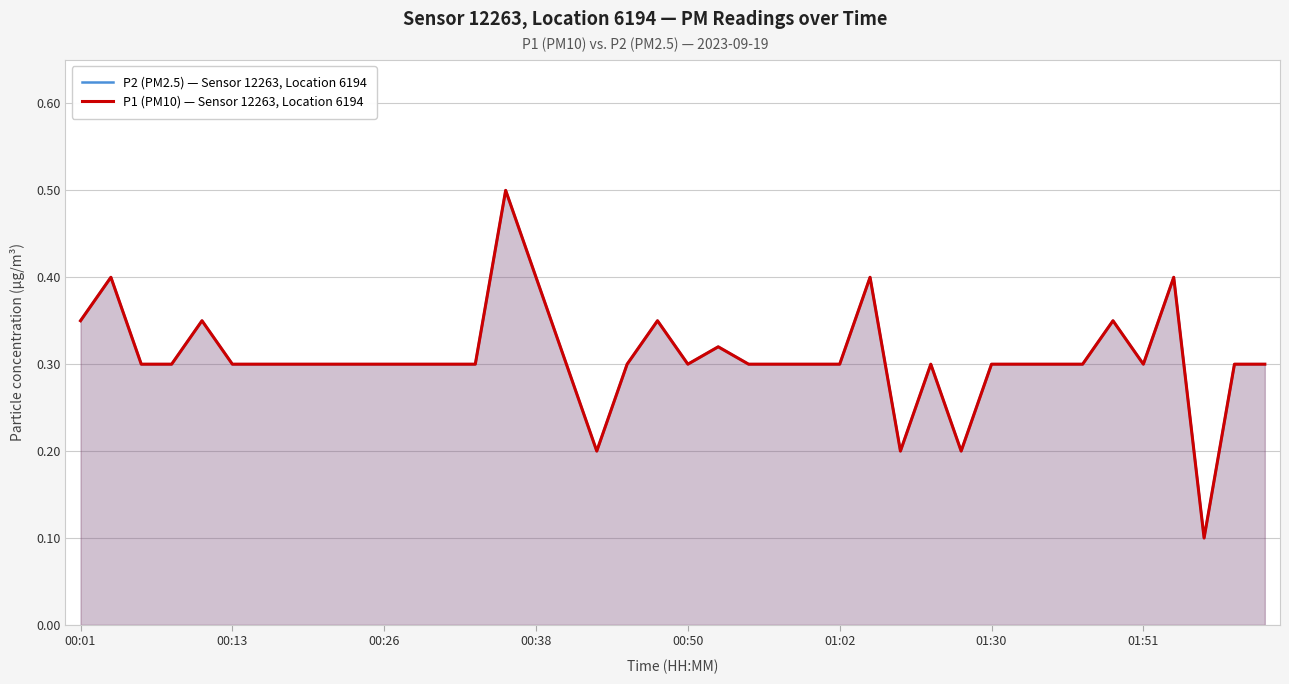

What is the highest value of the P2 (PM2.5) — Sensor 12263, Location 6194 series?

0.5